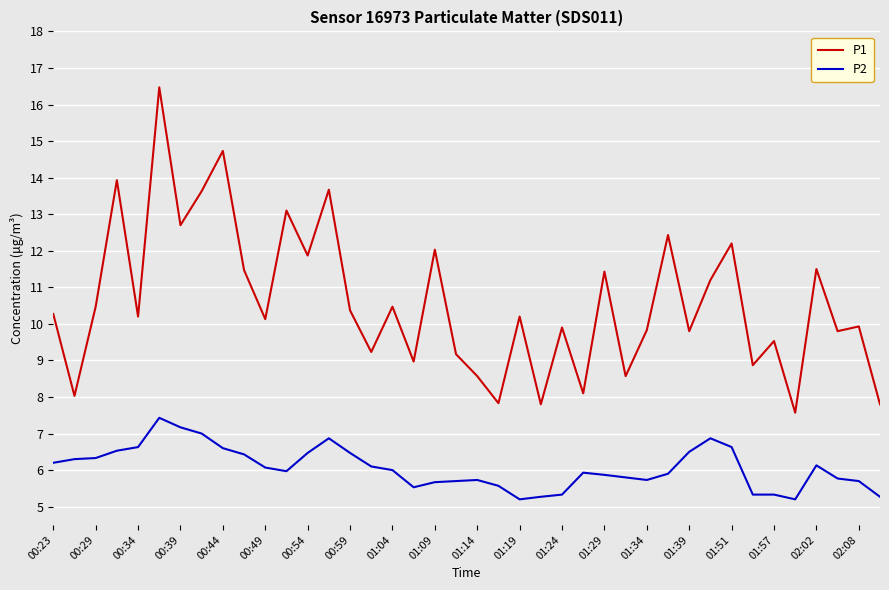

How many lines are shown in the chart?

2